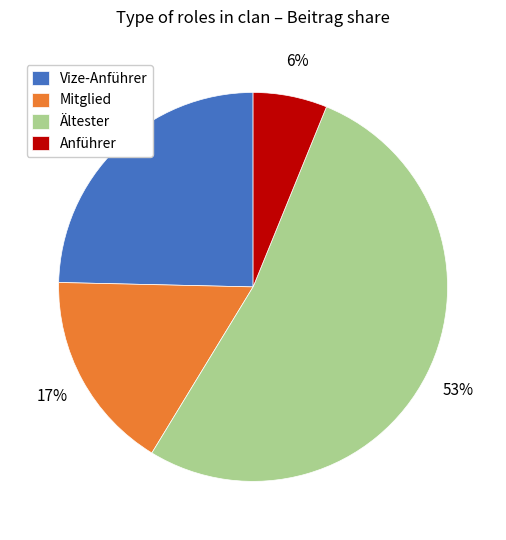

True or false: Anführer accounts for 1% of the total.

False